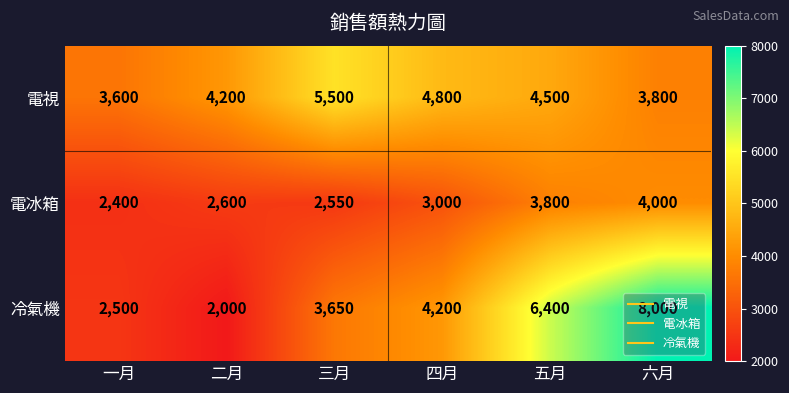

Which series changed the most between 三月 and 五月?

冷氣機